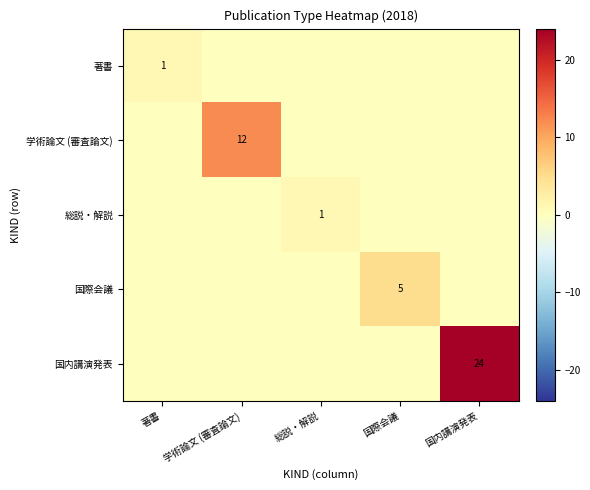

The value of 国際会議 at 国際会議 is 9. True or false?

False